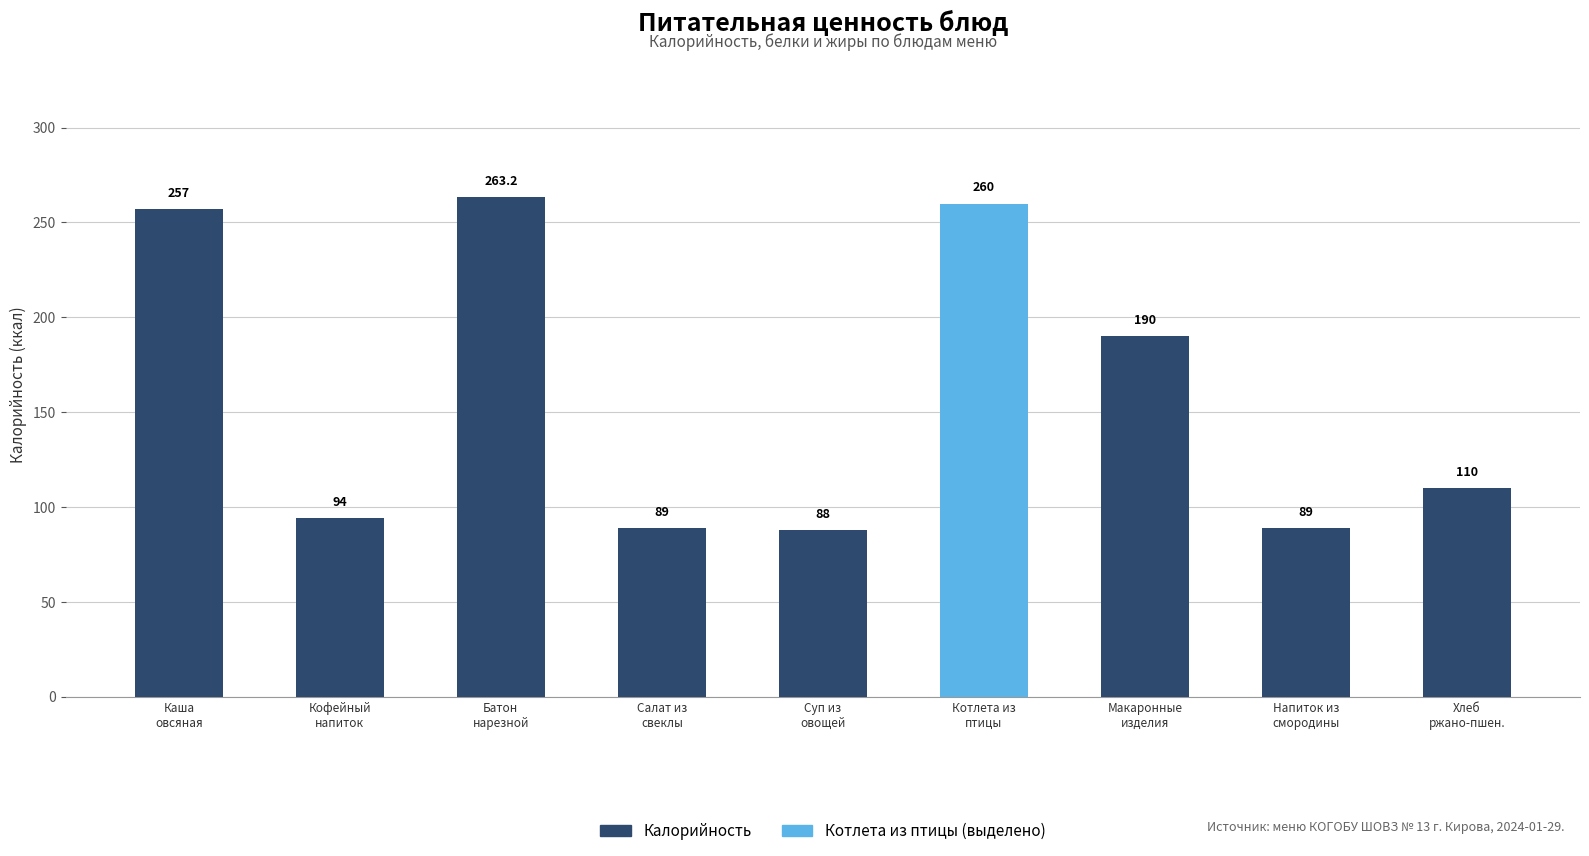

Which label corresponds to the smallest value in the chart?

Суп из
овощей